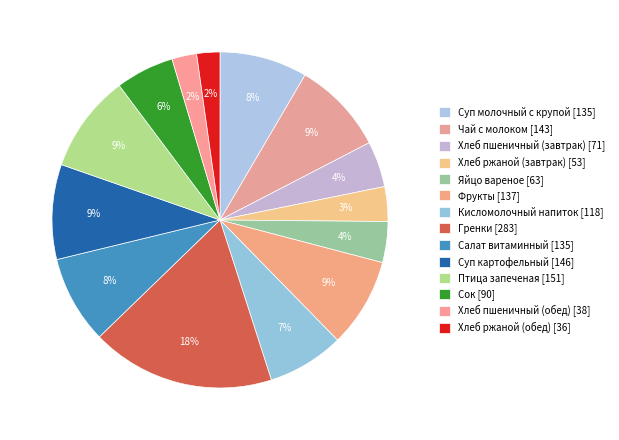

To the nearest percent, what portion does Суп молочный с крупой represent?

8%